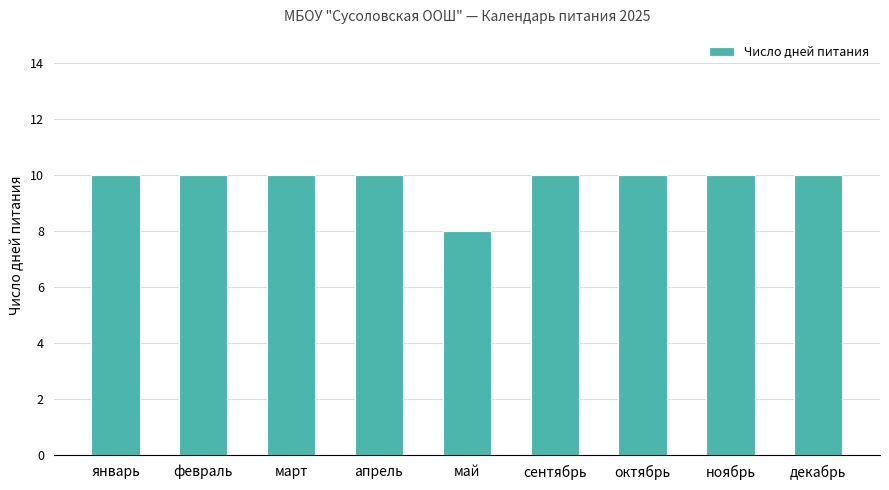

Are the bars grouped side by side (vs. stacked)?

No